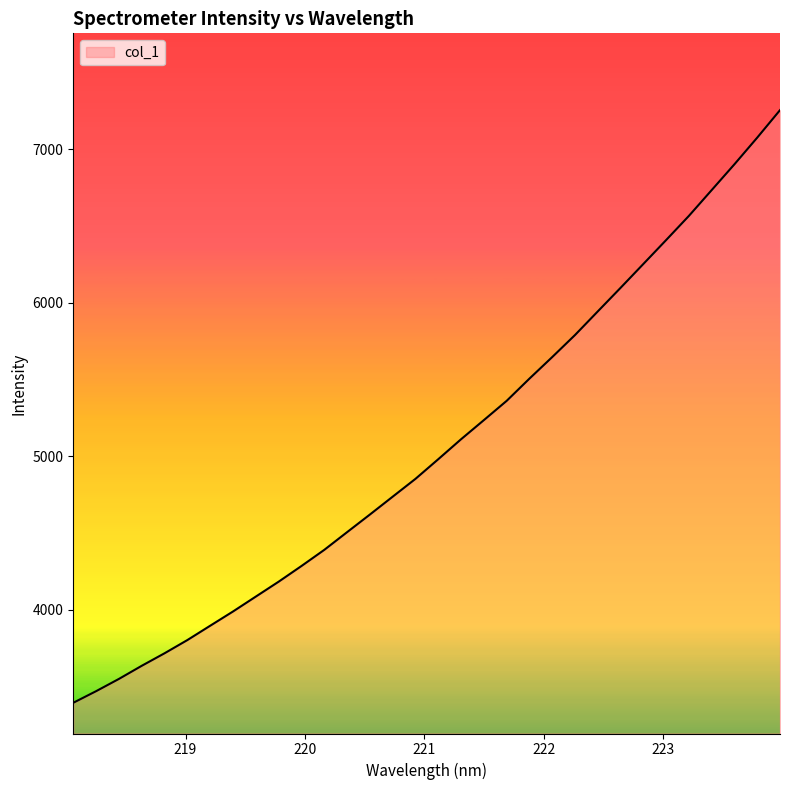

What is the minimum value shown in the chart?

3395.6